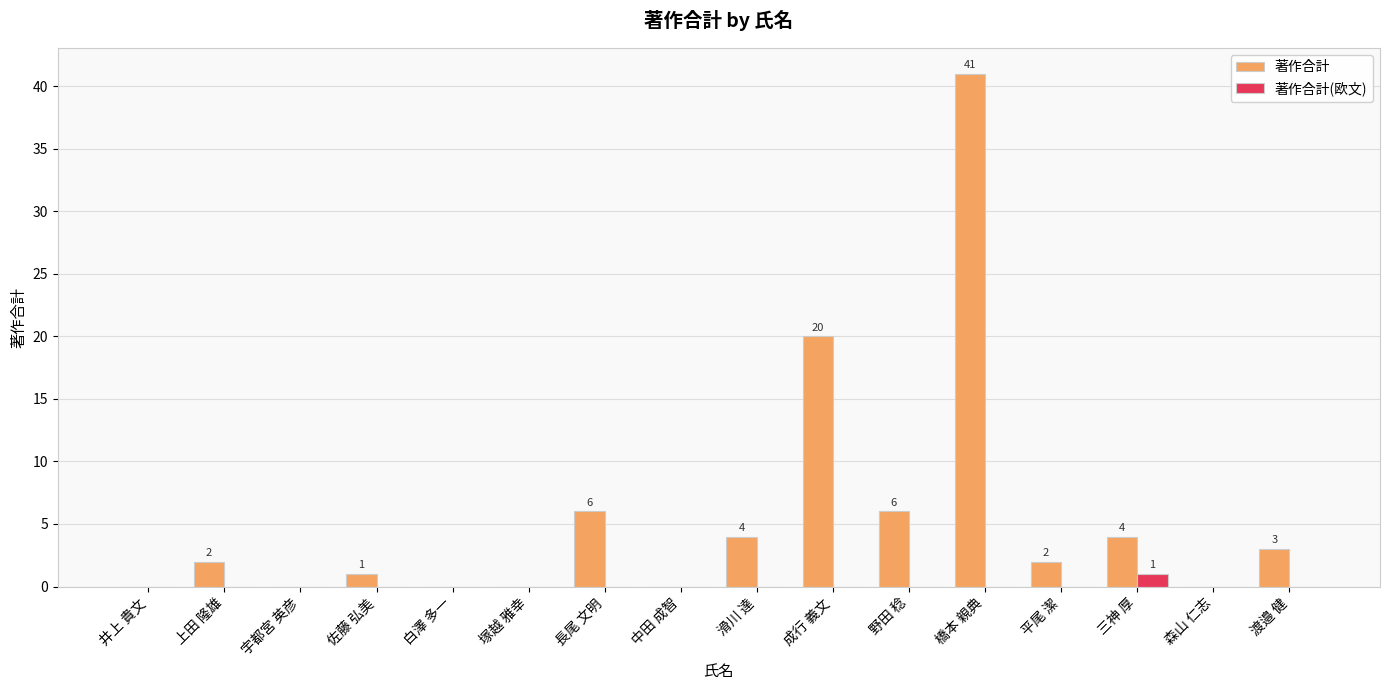

What is the maximum value for 著作合計(欧文)?

1